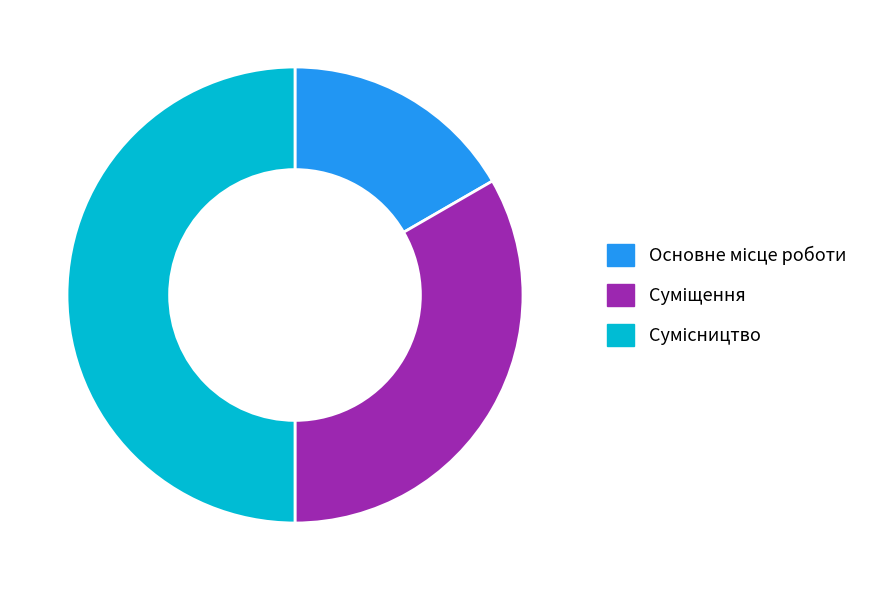

Rank the categories by value from lowest to highest.

Основне місце роботи, Суміщення, Сумісництво